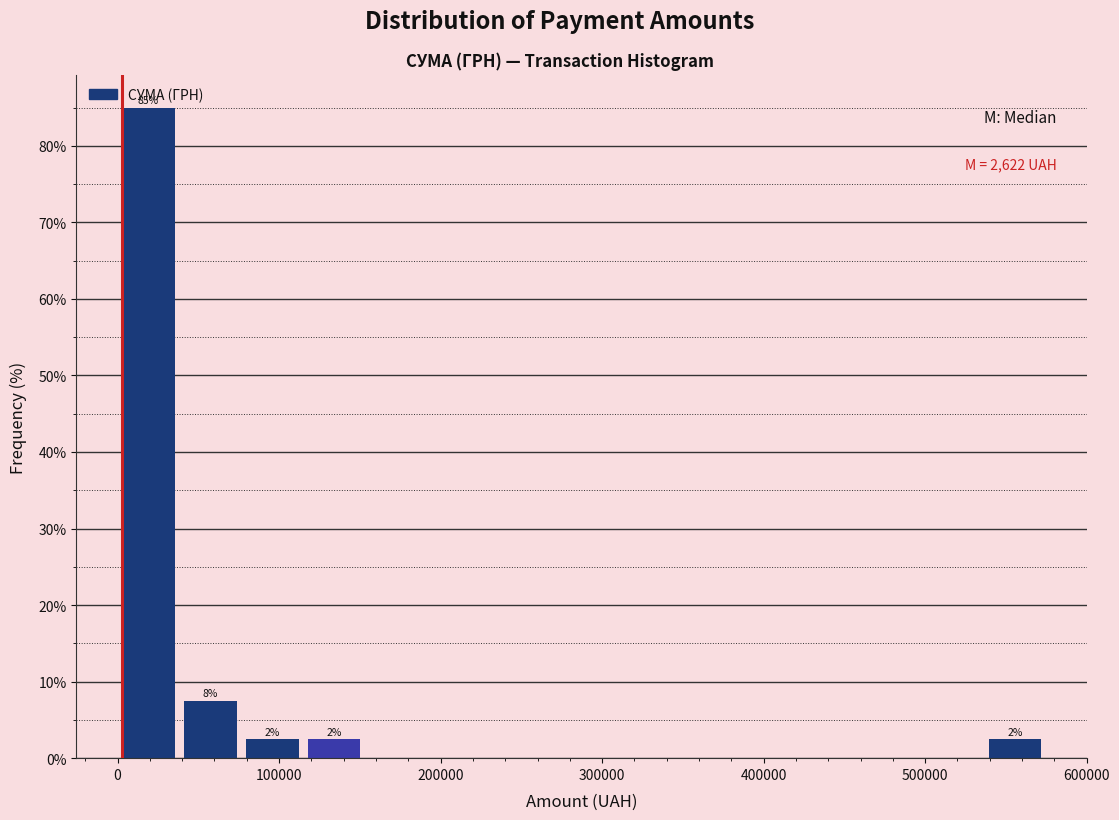

Around what value on the x-axis is the tallest bar? Give the approximate position of its centre, as read against the axis.

20000